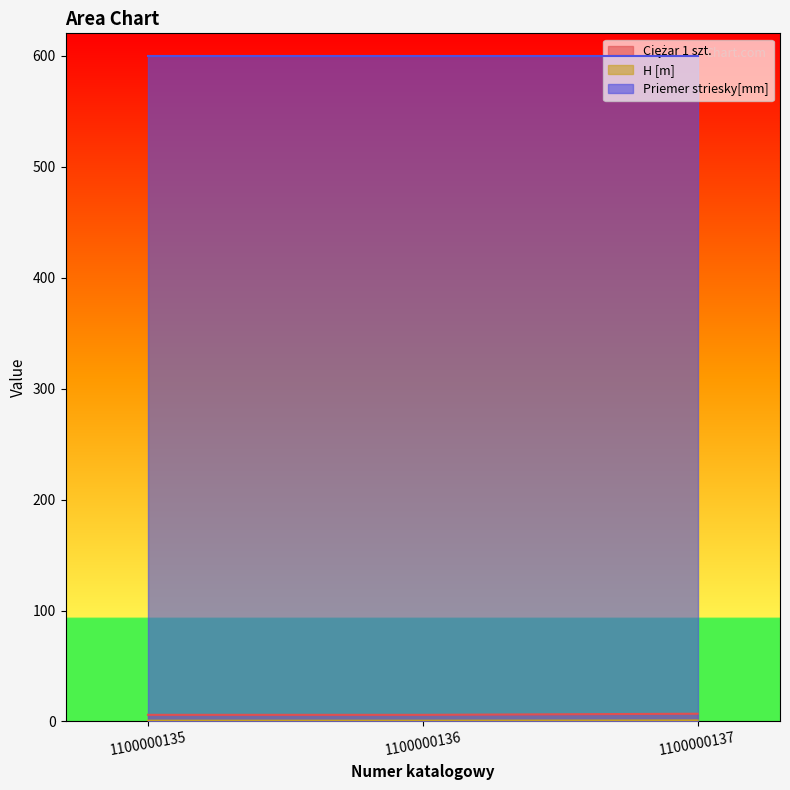

What is the value of the H [m] point at the 3rd from the left?

1.0